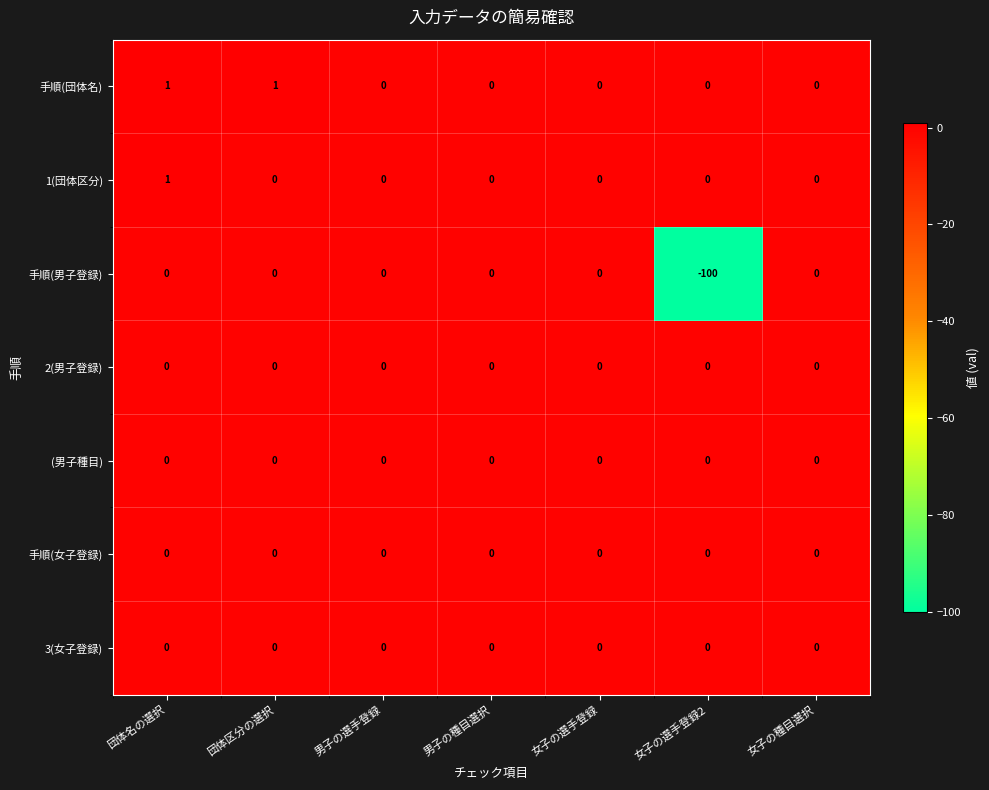

At which label is 手順(男子登録) closest to -50?

団体名の選択